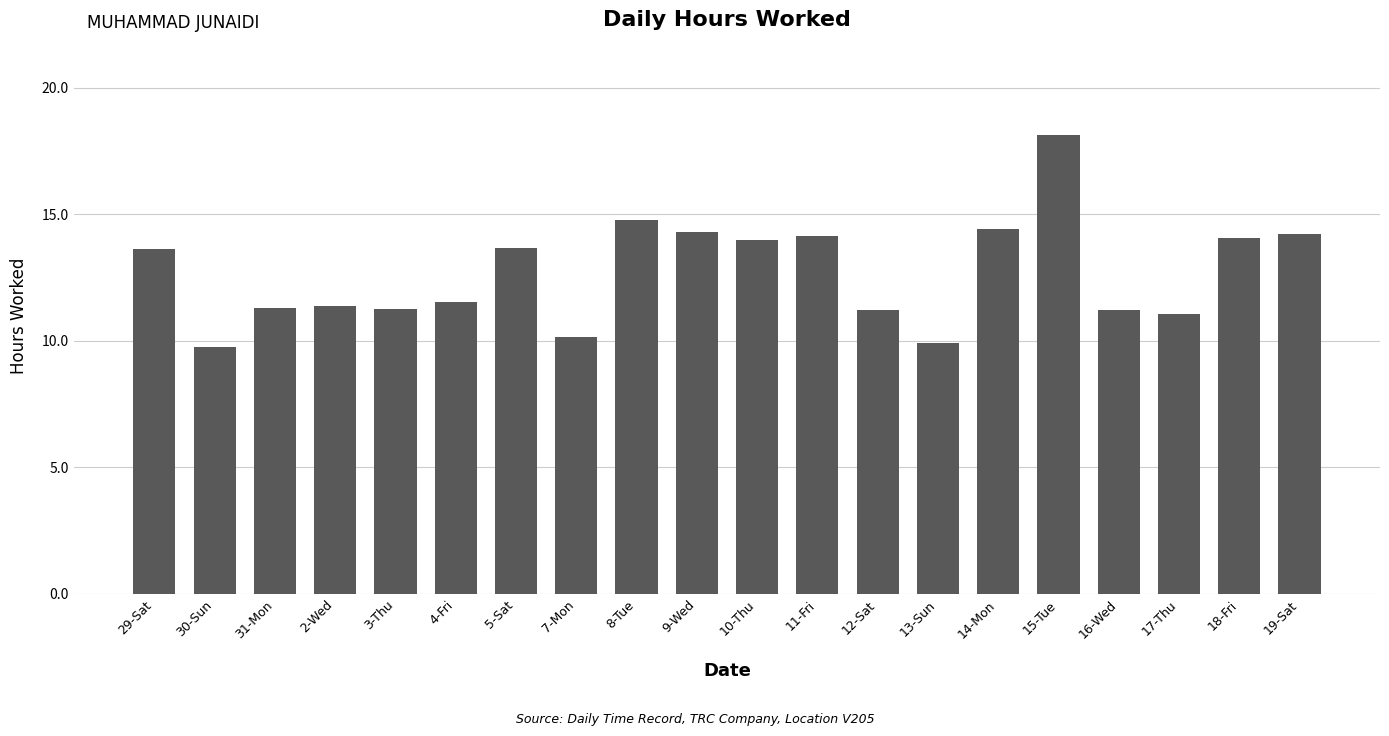

What is the label of the 5th bar from the right?

15-Tue